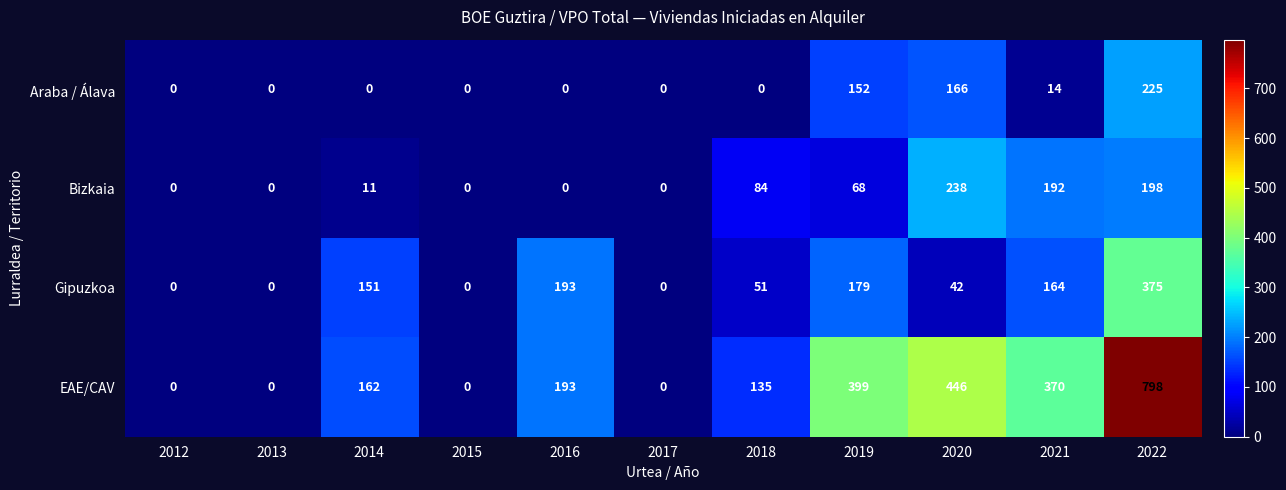

Read the Bizkaia value at 2014.

11